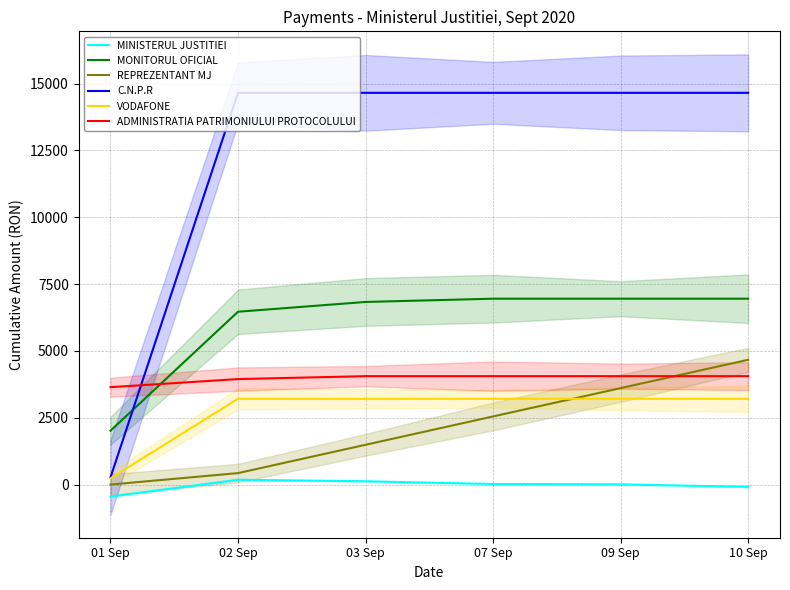

Rank the series by their maximum value, from lowest to highest.

MINISTERUL JUSTITIEI, VODAFONE, ADMINISTRATIA PATRIMONIULUI PROTOCOLULUI, REPREZENTANT MJ, MONITORUL OFICIAL, C.N.P.R